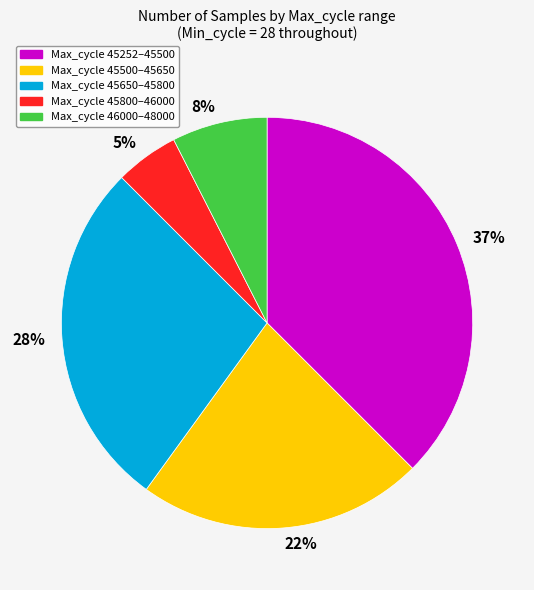

The 22% slice represents 17% of the pie. True or false?

False